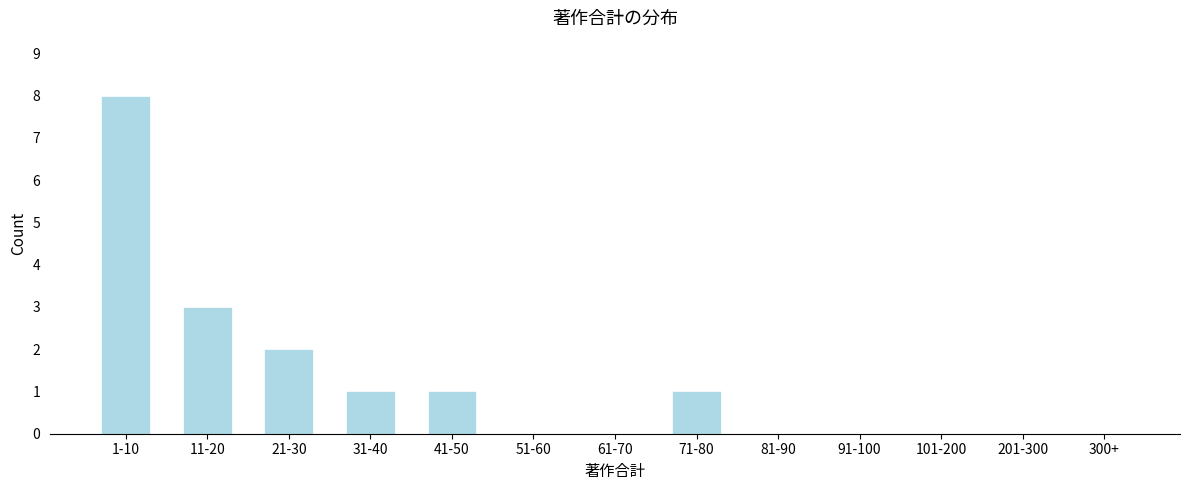

Reading right to left, transcribe all the data shown in this chart.

300+=0	201-300=0	101-200=0	91-100=0	81-90=0	71-80=1	61-70=0	51-60=0	41-50=1	31-40=1	21-30=2	11-20=3	1-10=8